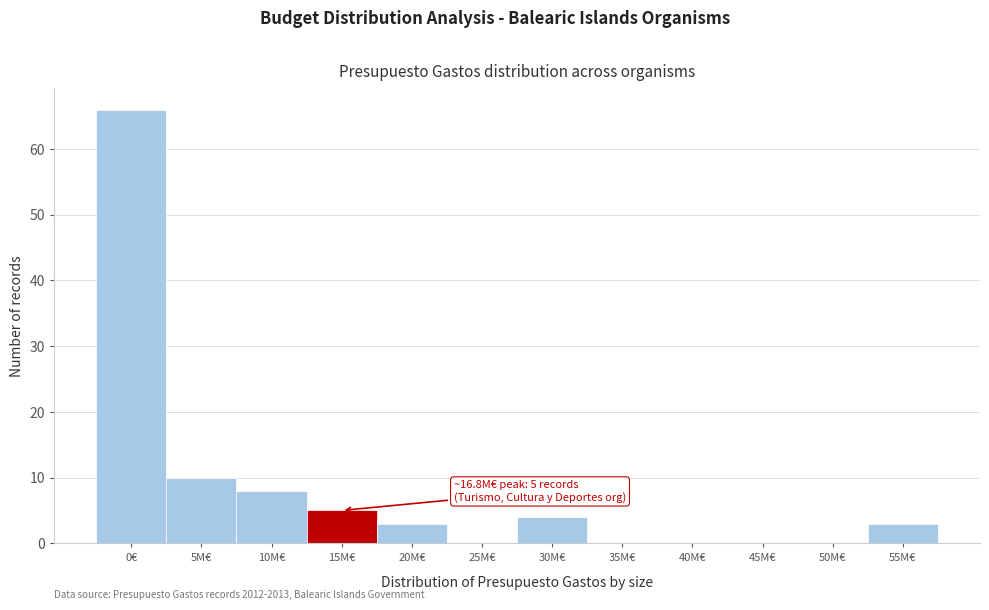

Reading left to right, list all the values displayed in this chart.

0€=66	5M€=10	10M€=8	15M€=5	20M€=3	25M€=0	30M€=4	35M€=0	40M€=0	45M€=0	50M€=0	55M€=3